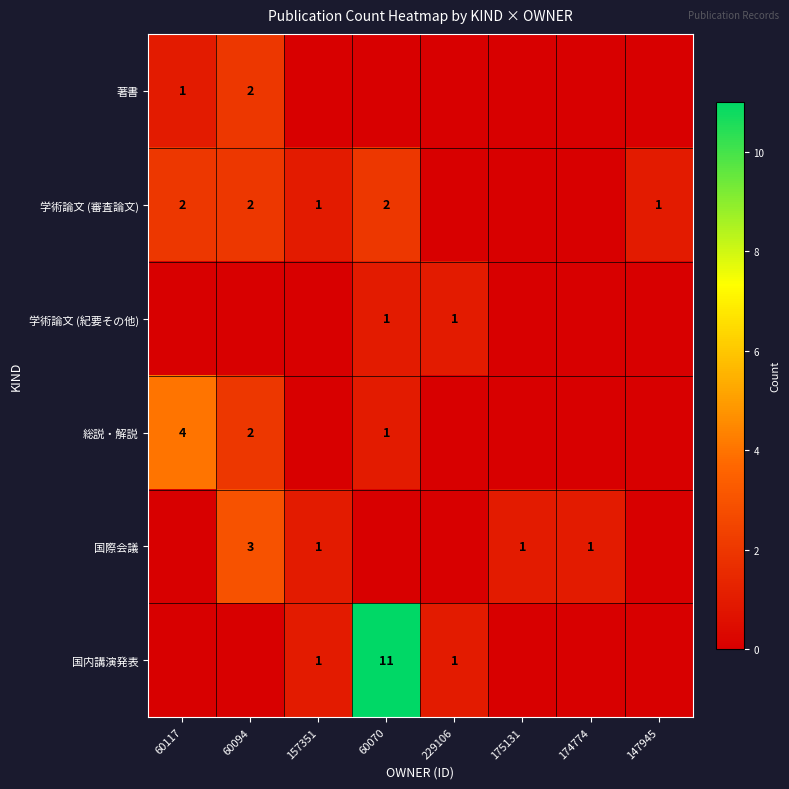

The 学術論文 (審査論文) series shows 2 at 60117. True or false?

True